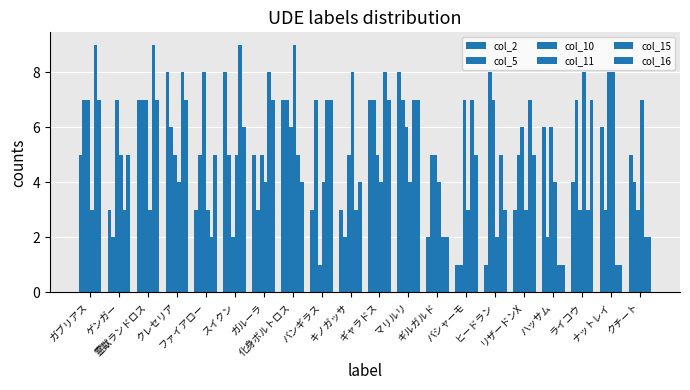

Which series has the largest total across all categories?

col_10